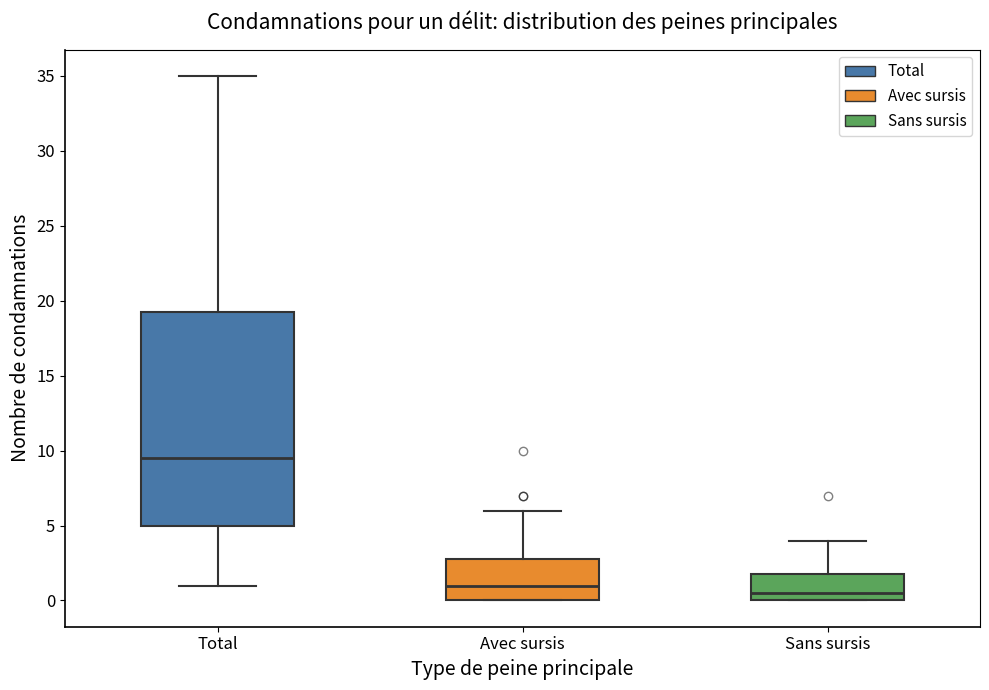

Which box has the highest median line?

Total